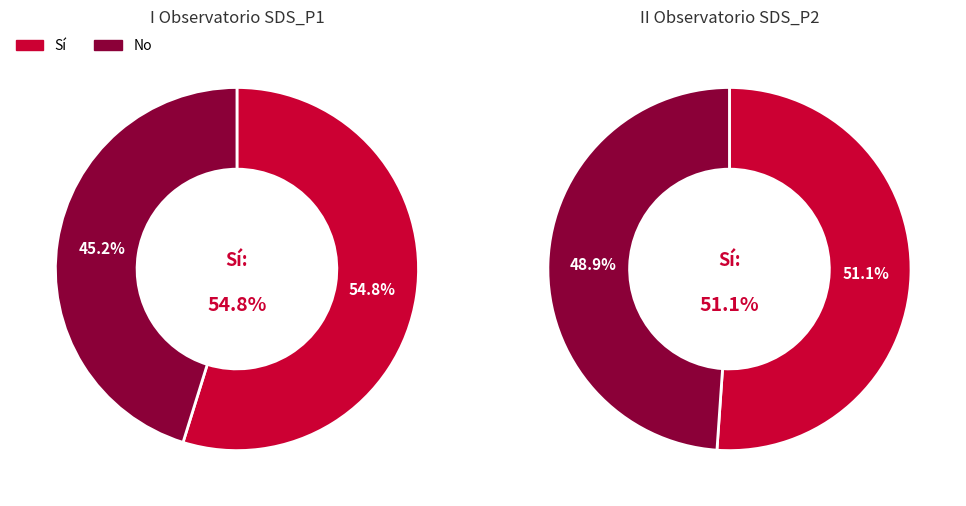

The 35 slice represents 9% of the pie. True or false?

False